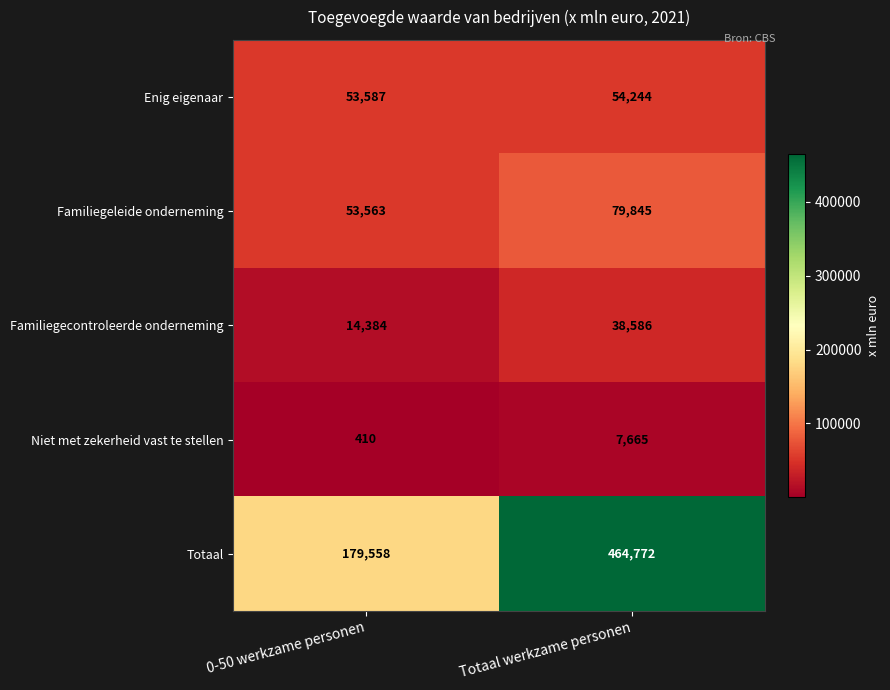

Is it true that Familiegeleide onderneming equals 82253 at 0-50 werkzame personen?

False